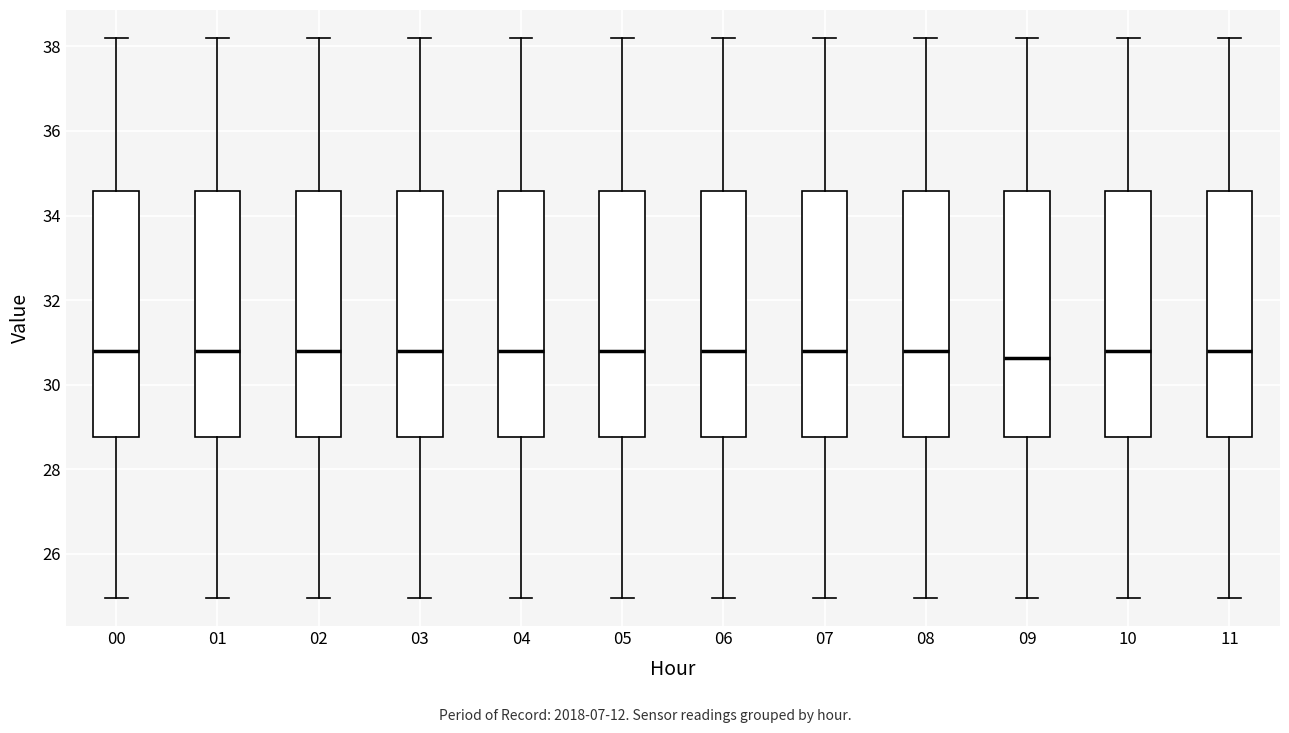

Reading left to right, transcribe this box plot: for each box, give where its median line is, the range the box spans, and where its two whiskers end, as read against the y-axis. The values are not printed on the chart, so give them approximately, as read against the axis.

00: median 30.8, box 28.8 to 34.6, whiskers 25.0 to 38.2
01: median 30.8, box 28.8 to 34.6, whiskers 25.0 to 38.2
02: median 30.8, box 28.8 to 34.6, whiskers 25.0 to 38.2
03: median 30.8, box 28.8 to 34.6, whiskers 25.0 to 38.2
04: median 30.8, box 28.8 to 34.6, whiskers 25.0 to 38.2
05: median 30.8, box 28.8 to 34.6, whiskers 25.0 to 38.2
06: median 30.8, box 28.8 to 34.6, whiskers 25.0 to 38.2
07: median 30.8, box 28.8 to 34.6, whiskers 25.0 to 38.2
08: median 30.8, box 28.8 to 34.6, whiskers 25.0 to 38.2
09: median 30.6, box 28.8 to 34.6, whiskers 25.0 to 38.2
10: median 30.8, box 28.8 to 34.6, whiskers 25.0 to 38.2
11: median 30.8, box 28.8 to 34.6, whiskers 25.0 to 38.2